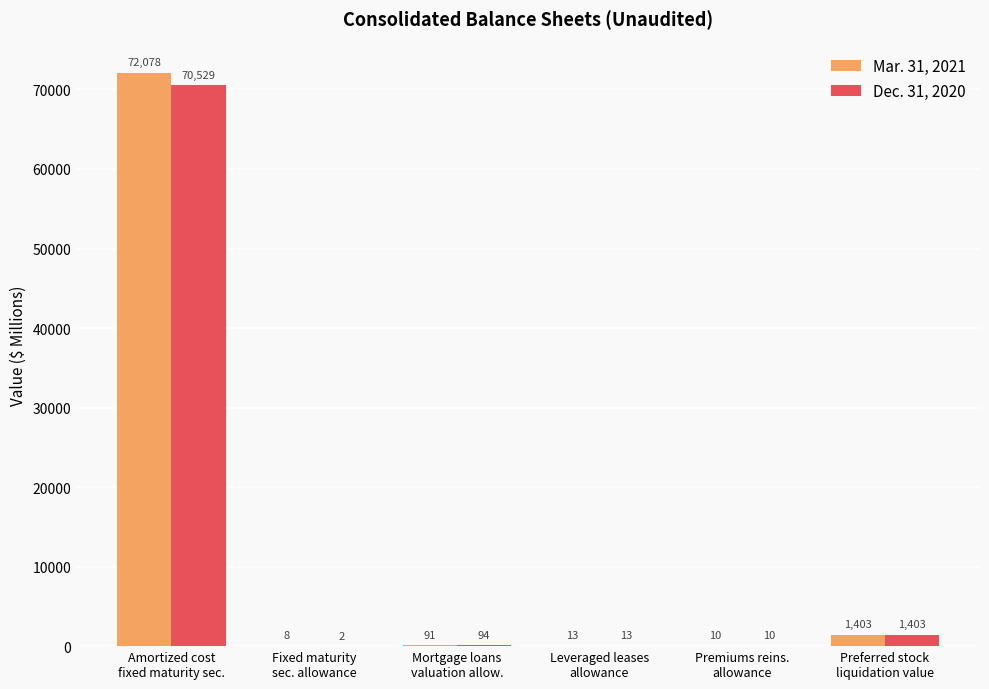

Where does the Mar. 31, 2021 series first go above 91?

Amortized cost
fixed maturity sec.